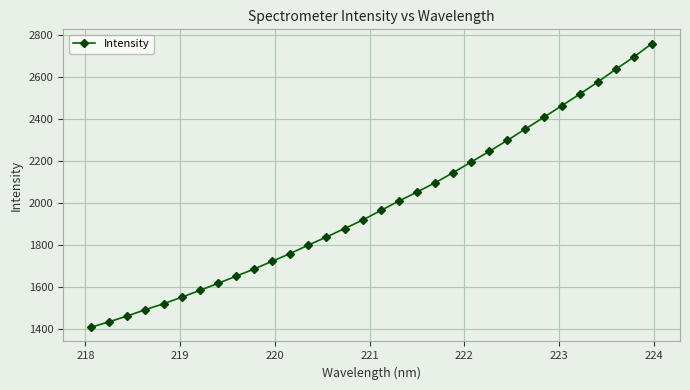

What is the greatest value displayed?

2758.3